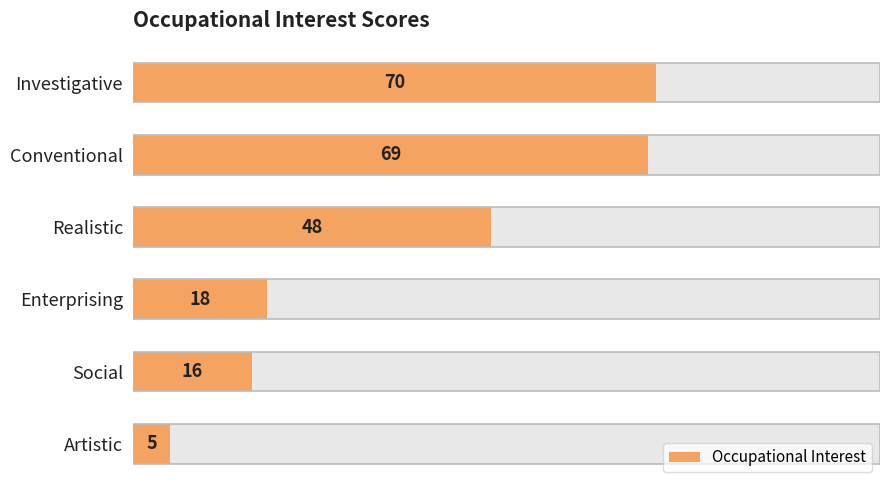

What is the difference between the maximum and minimum values?

65